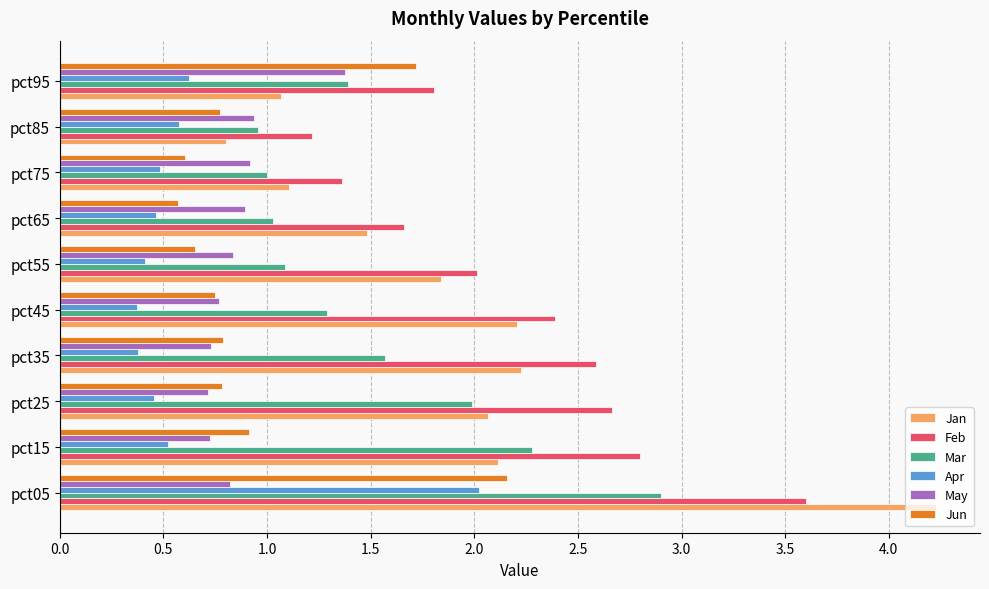

Which category has the highest value in the Feb series?

pct05